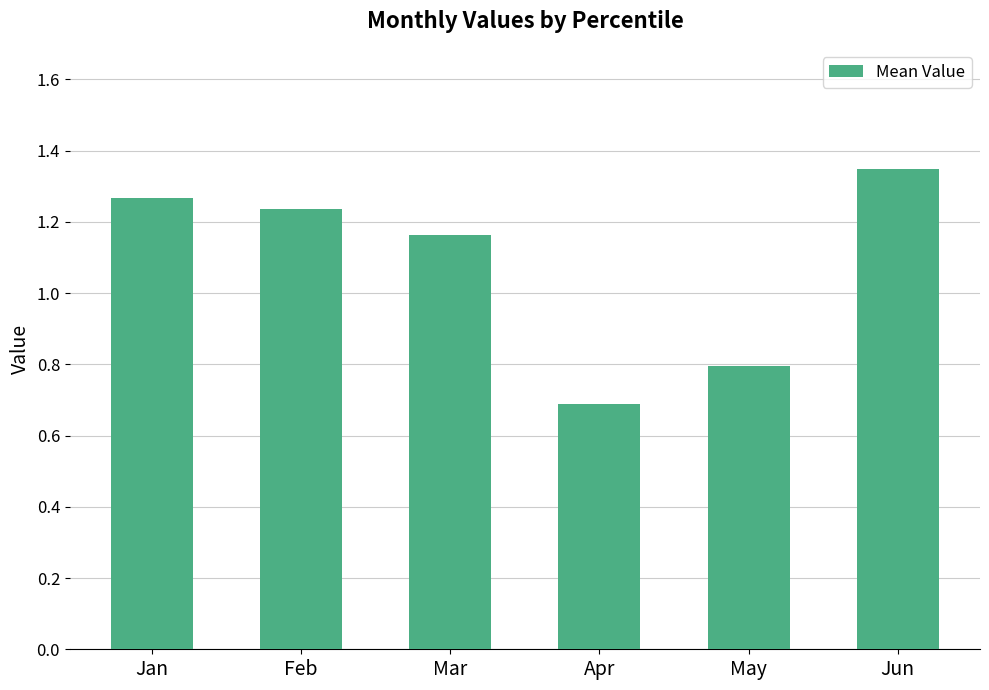

Which category has the lowest value across all series?

Apr